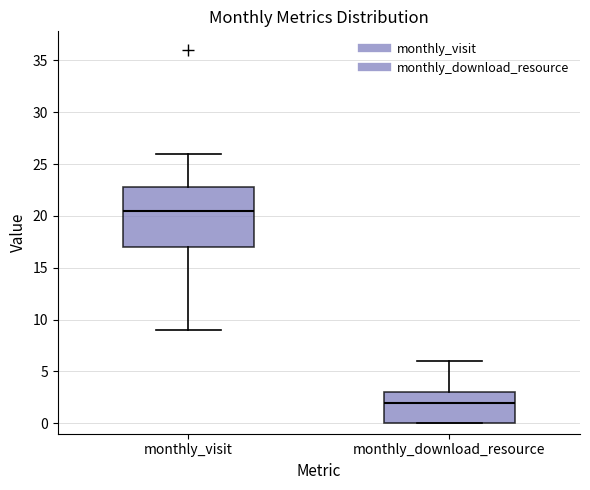

Reading left to right, read every box against the y-axis: the position of its median line, the range the box covers, and the ends of its whiskers. The values are not printed on the chart, so give them approximately, as read against the axis.

monthly_visit: median 20.5, box 17.0 to 23.0, whiskers 9.0 to 26.0
monthly_download_resource: median 2.0, box 0.0 to 3.0, whiskers 0.0 to 6.0